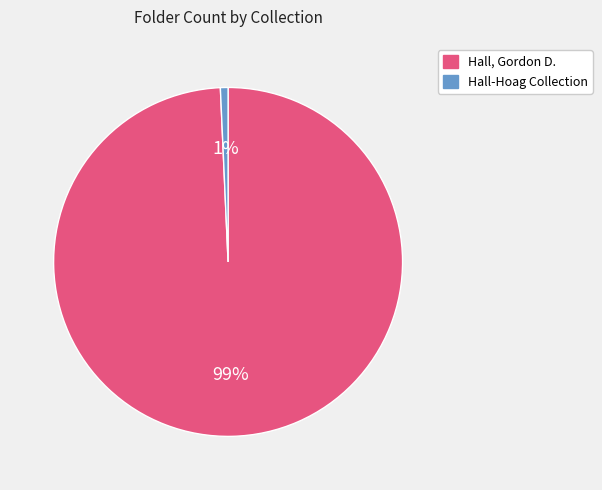

Which category has the smallest portion of the pie?

Hall-Hoag Collection